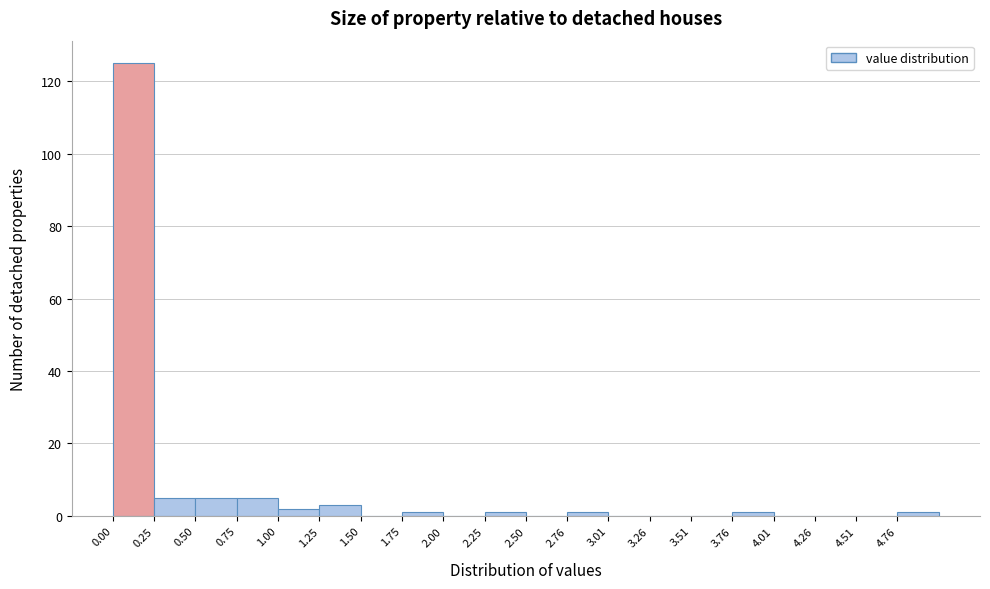

Over which range of the x-axis is the bar tallest?

0.00 to 0.25